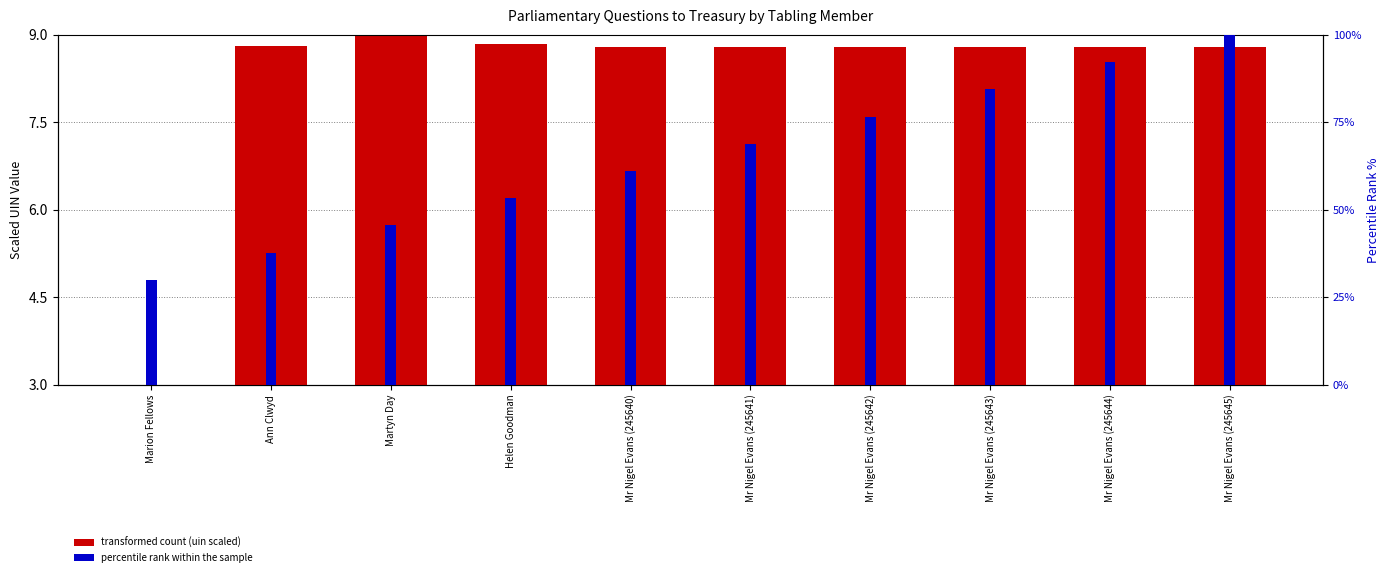

Rank the series by their maximum value, from lowest to highest.

transformed count (uin scaled), percentile rank within the sample